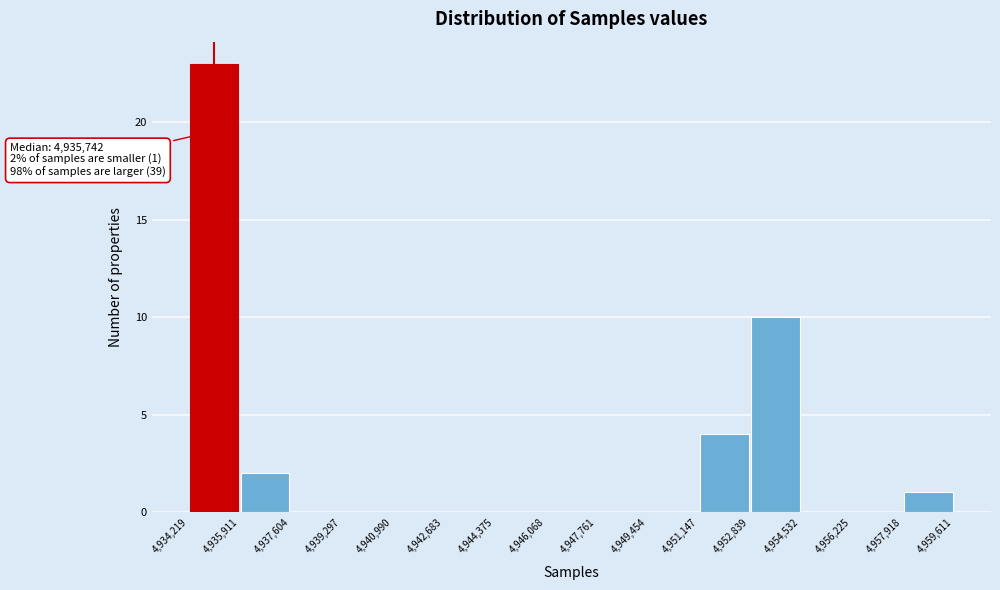

Which range on the x-axis has the tallest bar?

4,934,219 to 4,935,911